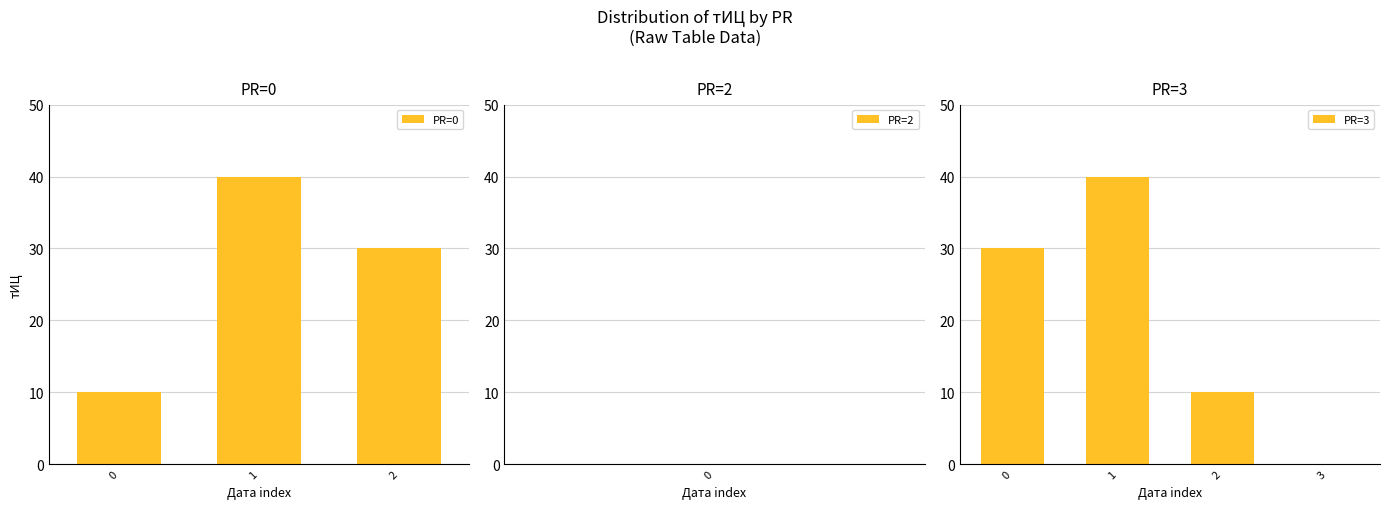

The value at 5 is 14. True or false?

False